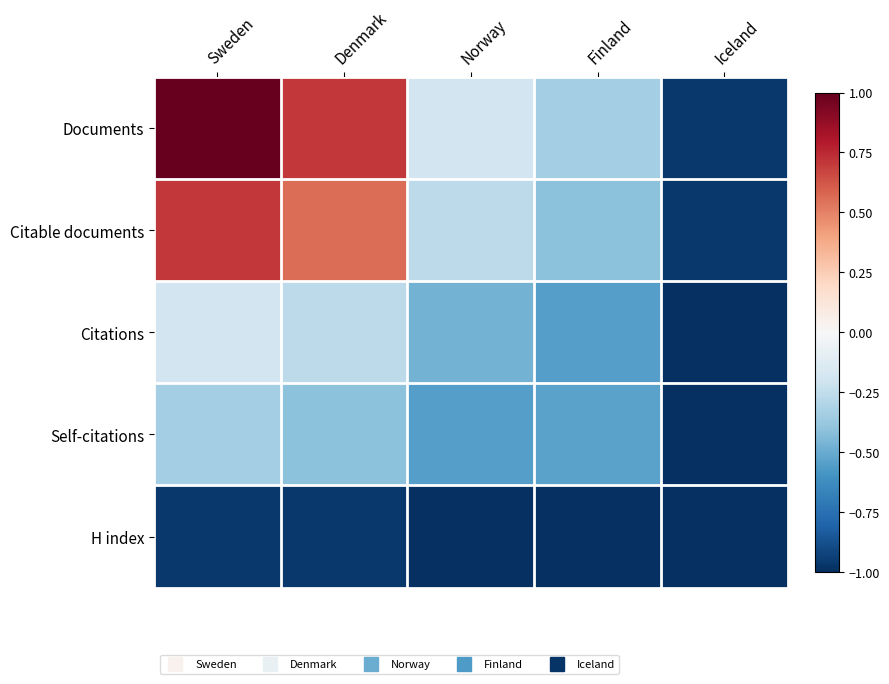

Reading left to right, list all the values displayed in this chart.

Documents: Sweden=1.0	Denmark=0.7	Norway=-0.2	Finland=-0.3	Iceland=-1.0
Citable documents: Sweden=0.7	Denmark=0.6	Norway=-0.3	Finland=-0.4	Iceland=-1.0
Citations: Sweden=-0.2	Denmark=-0.3	Norway=-0.5	Finland=-0.6	Iceland=-1.0
Self-citations: Sweden=-0.3	Denmark=-0.4	Norway=-0.6	Finland=-0.5	Iceland=-1.0
H index: Sweden=-1.0	Denmark=-1.0	Norway=-1.0	Finland=-1.0	Iceland=-1.0